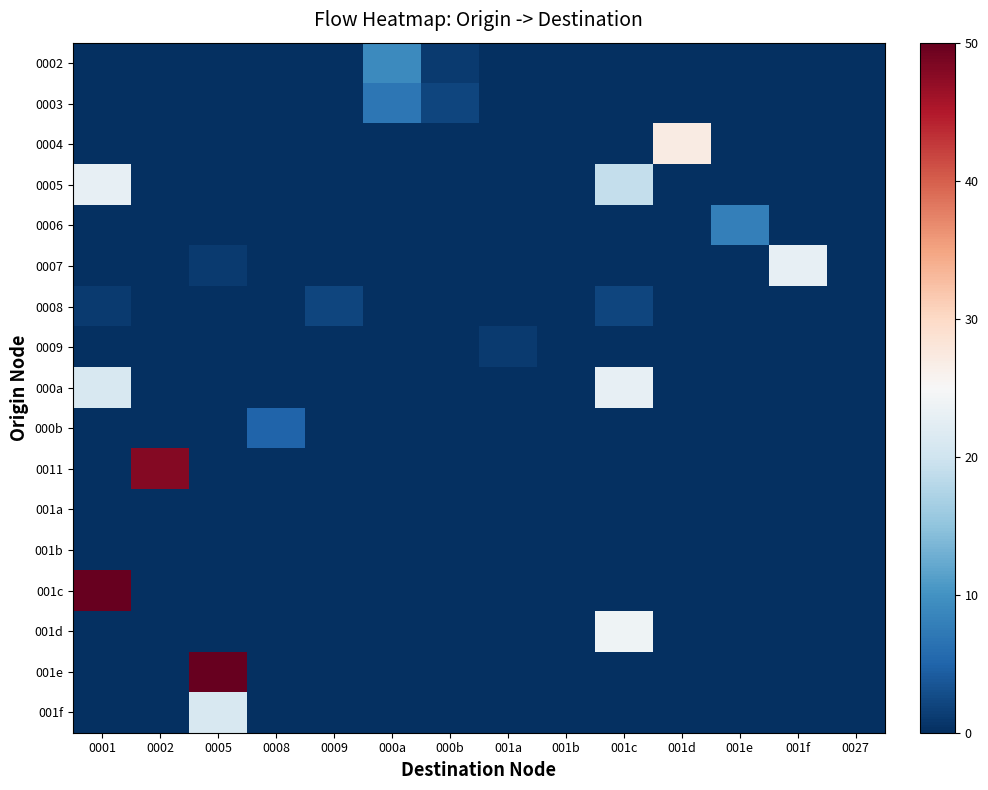

Reading left to right, extract all data points from this chart.

0002: 0001=0	0002=0	0005=0	0008=0	0009=0	000a=9	000b=1	001a=0	001b=0	001c=0	001d=0	001e=0	001f=0	0027=0
0003: 0001=0	0002=0	0005=0	0008=0	0009=0	000a=7	000b=2	001a=0	001b=0	001c=0	001d=0	001e=0	001f=0	0027=0
0004: 0001=0	0002=0	0005=0	0008=0	0009=0	000a=0	000b=0	001a=0	001b=0	001c=0	001d=27	001e=0	001f=0	0027=0
0005: 0001=23	0002=0	0005=0	0008=0	0009=0	000a=0	000b=0	001a=0	001b=0	001c=19	001d=0	001e=0	001f=0	0027=0
0006: 0001=0	0002=0	0005=0	0008=0	0009=0	000a=0	000b=0	001a=0	001b=0	001c=0	001d=0	001e=8	001f=0	0027=0
0007: 0001=0	0002=0	0005=1	0008=0	0009=0	000a=0	000b=0	001a=0	001b=0	001c=0	001d=0	001e=0	001f=23	0027=0
0008: 0001=1	0002=0	0005=0	0008=0	0009=2	000a=0	000b=0	001a=0	001b=0	001c=2	001d=0	001e=0	001f=0	0027=0
0009: 0001=0	0002=0	0005=0	0008=0	0009=0	000a=0	000b=0	001a=1	001b=0	001c=0	001d=0	001e=0	001f=0	0027=0
000a: 0001=21	0002=0	0005=0	0008=0	0009=0	000a=0	000b=0	001a=0	001b=0	001c=23	001d=0	001e=0	001f=0	0027=0
000b: 0001=0	0002=0	0005=0	0008=5	0009=0	000a=0	000b=0	001a=0	001b=0	001c=0	001d=0	001e=0	001f=0	0027=0
0011: 0001=0	0002=48	0005=0	0008=0	0009=0	000a=0	000b=0	001a=0	001b=0	001c=0	001d=0	001e=0	001f=0	0027=0
001a: 0001=0	0002=0	0005=0	0008=0	0009=0	000a=0	000b=0	001a=0	001b=0	001c=0	001d=0	001e=0	001f=0	0027=0
001b: 0001=0	0002=0	0005=0	0008=0	0009=0	000a=0	000b=0	001a=0	001b=0	001c=0	001d=0	001e=0	001f=0	0027=0
001c: 0001=50	0002=0	0005=0	0008=0	0009=0	000a=0	000b=0	001a=0	001b=0	001c=0	001d=0	001e=0	001f=0	0027=0
001d: 0001=0	0002=0	0005=0	0008=0	0009=0	000a=0	000b=0	001a=0	001b=0	001c=24	001d=0	001e=0	001f=0	0027=0
001e: 0001=0	0002=0	0005=50	0008=0	0009=0	000a=0	000b=0	001a=0	001b=0	001c=0	001d=0	001e=0	001f=0	0027=0
001f: 0001=0	0002=0	0005=21	0008=0	0009=0	000a=0	000b=0	001a=0	001b=0	001c=0	001d=0	001e=0	001f=0	0027=0